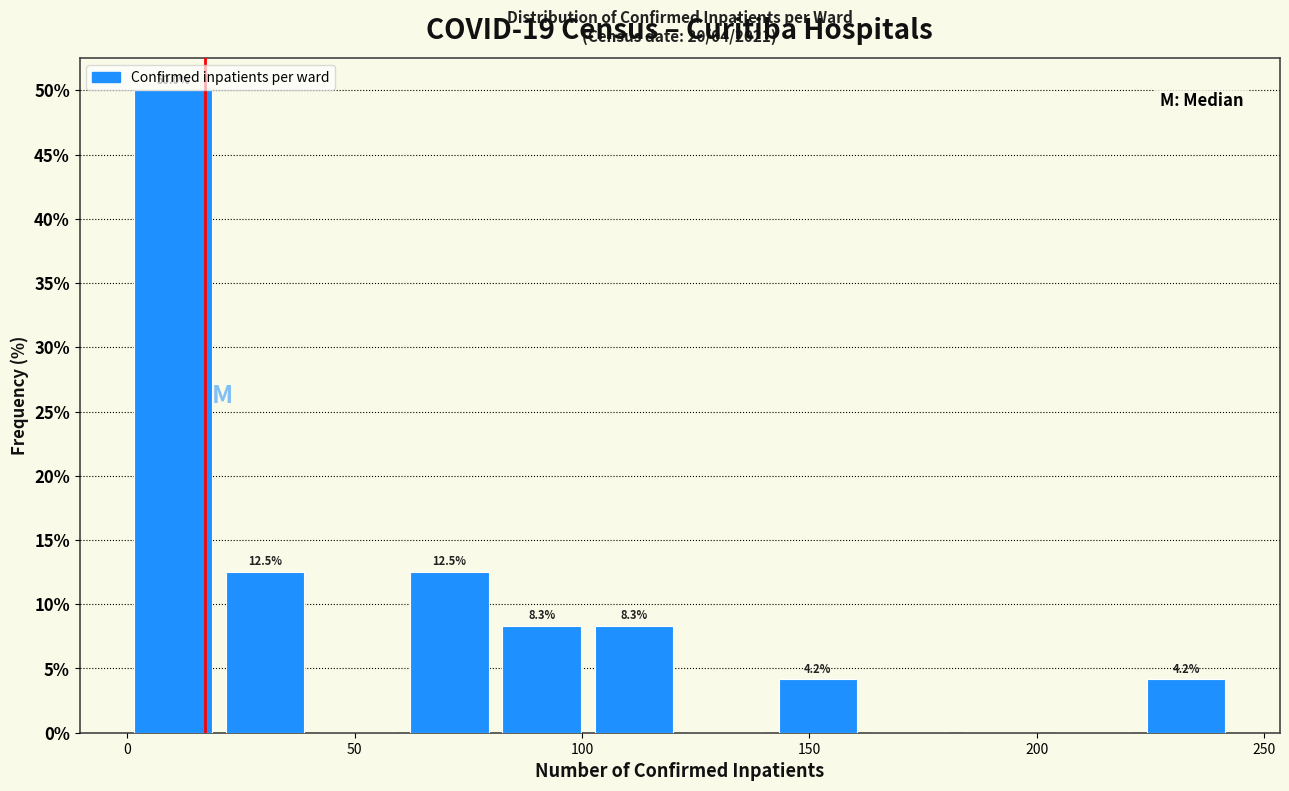

Which range on the x-axis has the tallest bar?

0 to 20